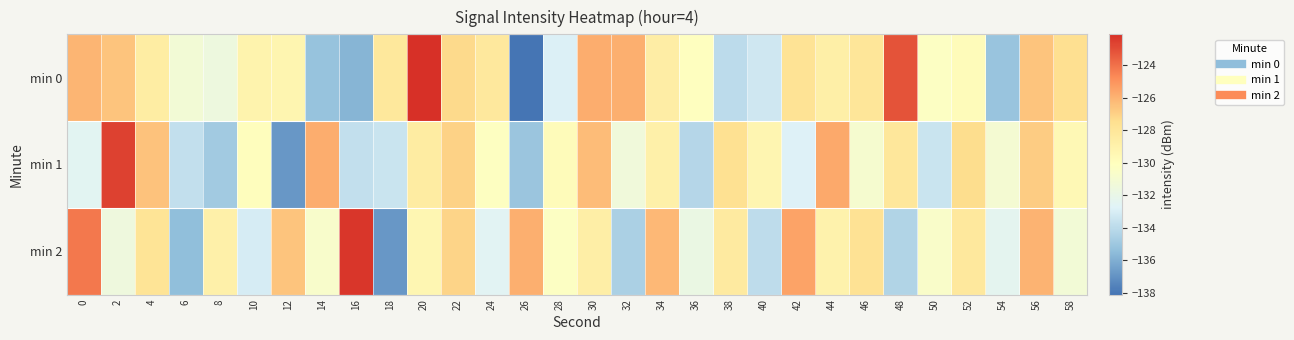

At how many categories does at least one series exceed -124?

4